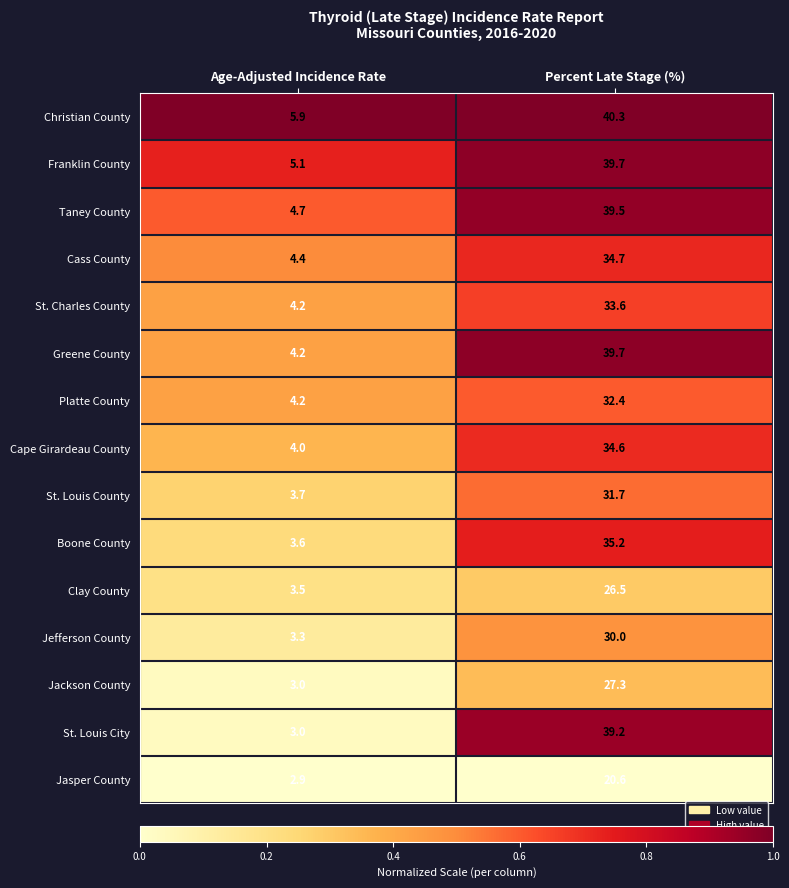

What is the sum of all Greene County values?

43.9